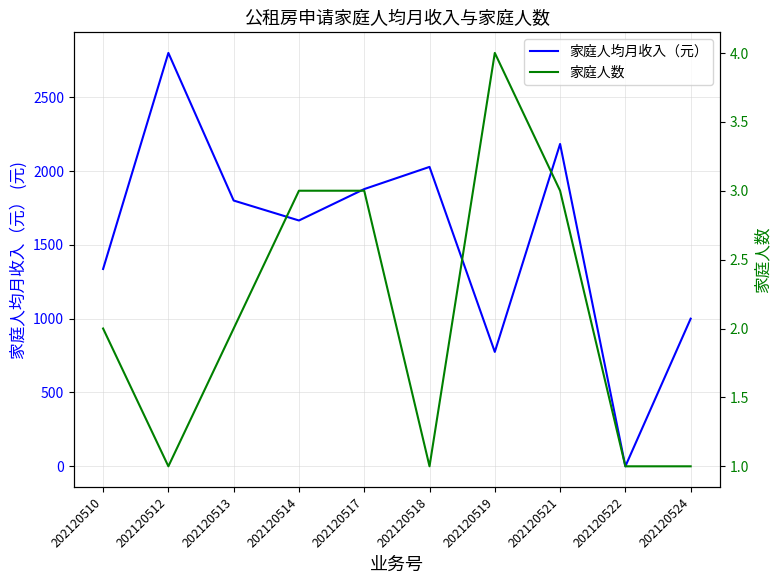

True or false: 家庭人均月收入（元） has more than 0 interior local peaks.

True